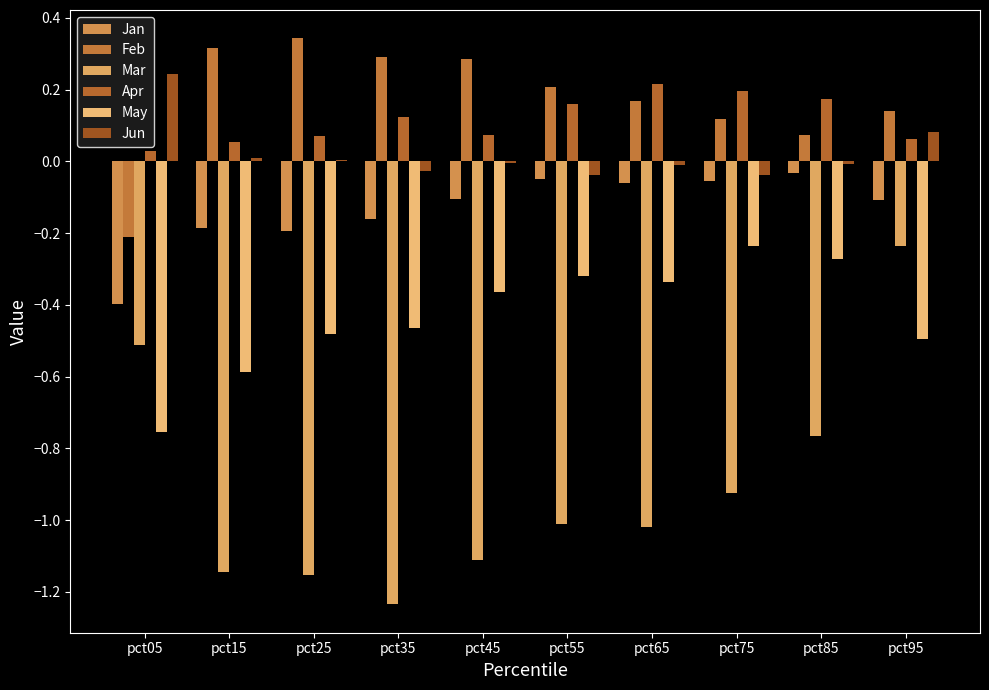

At pct25, list the series in order from smallest to largest.

Mar, May, Jan, Jun, Apr, Feb